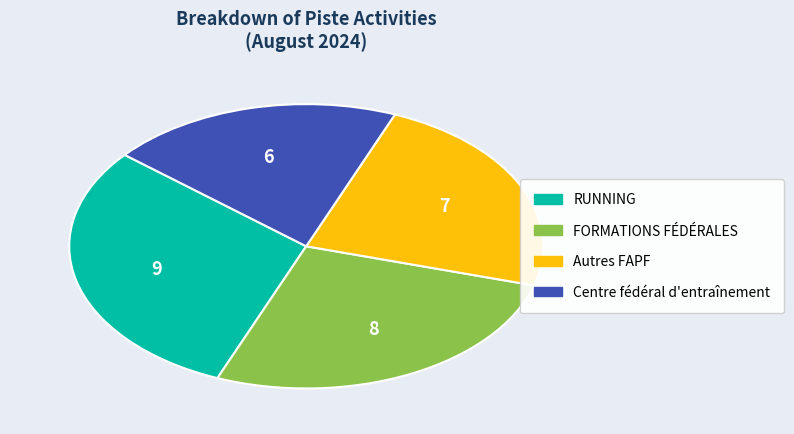

Is FORMATIONS FÉDÉRALES the majority of the pie?

No